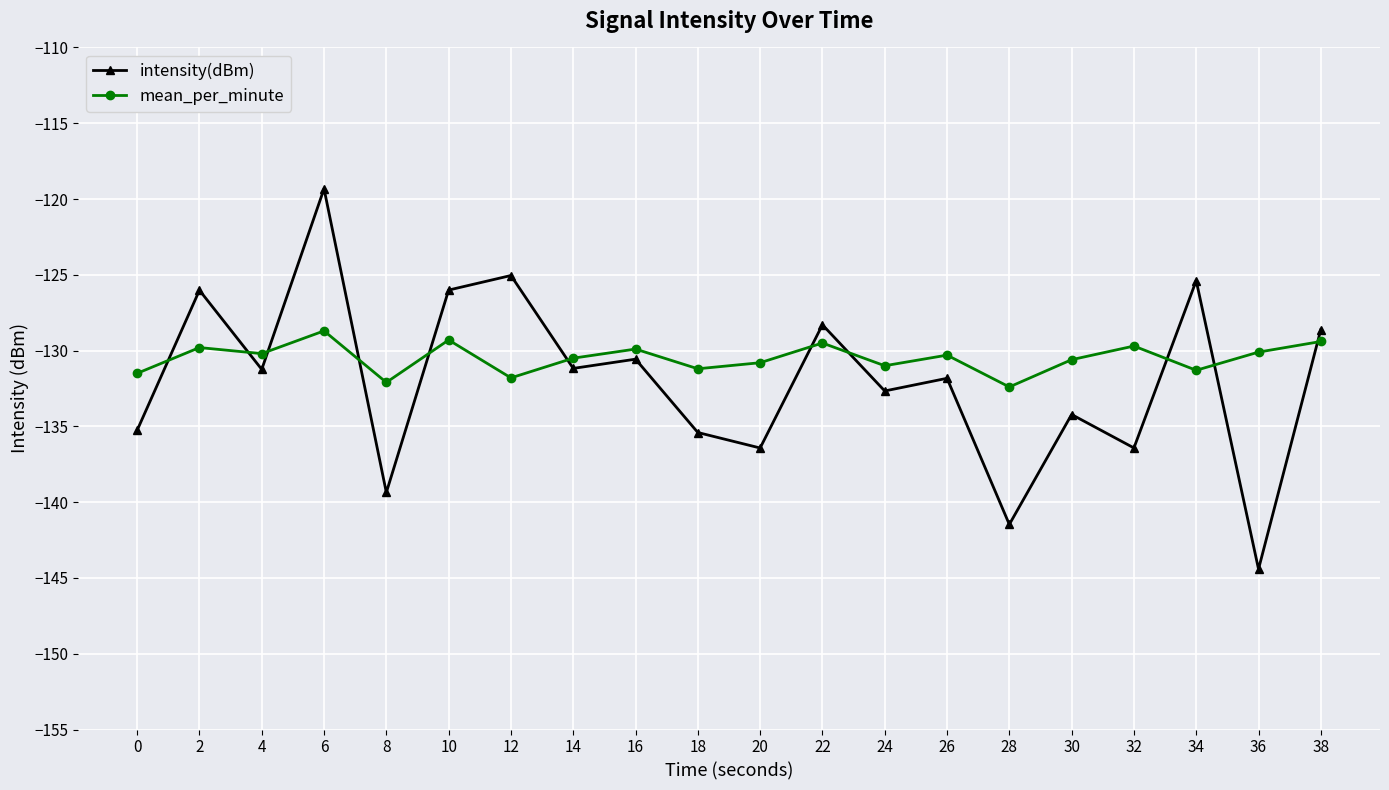

What is the difference between the second highest and second lowest values in the intensity(dBm) series?

16.4